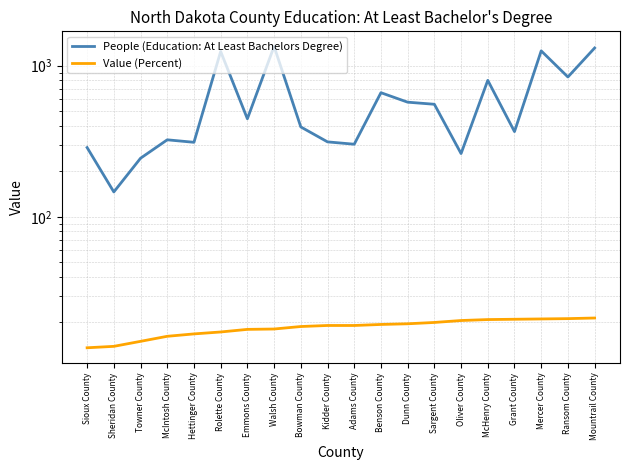

Reading right to left, list all the values displayed in this chart.

People (Education: At Least Bachelors Degree): 1308.0	841.0	1252.0	366.0	799.0	262.0	555.0	573.0	662.0	302.0	313.0	393.0	1340.0	445.0	1240.0	311.0	323.0	244.0	146.0	287.0
Value (Percent): 21.4	21.2	21.1	21.0	20.9	20.6	20.0	19.6	19.4	19.1	19.1	18.8	18.1	18.0	17.3	16.8	16.2	15.0	13.9	13.6